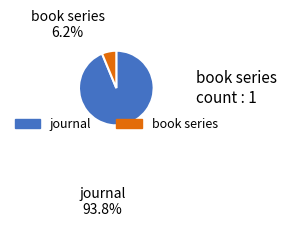

What is the ratio of the value at journal to the value at book series?

15.0